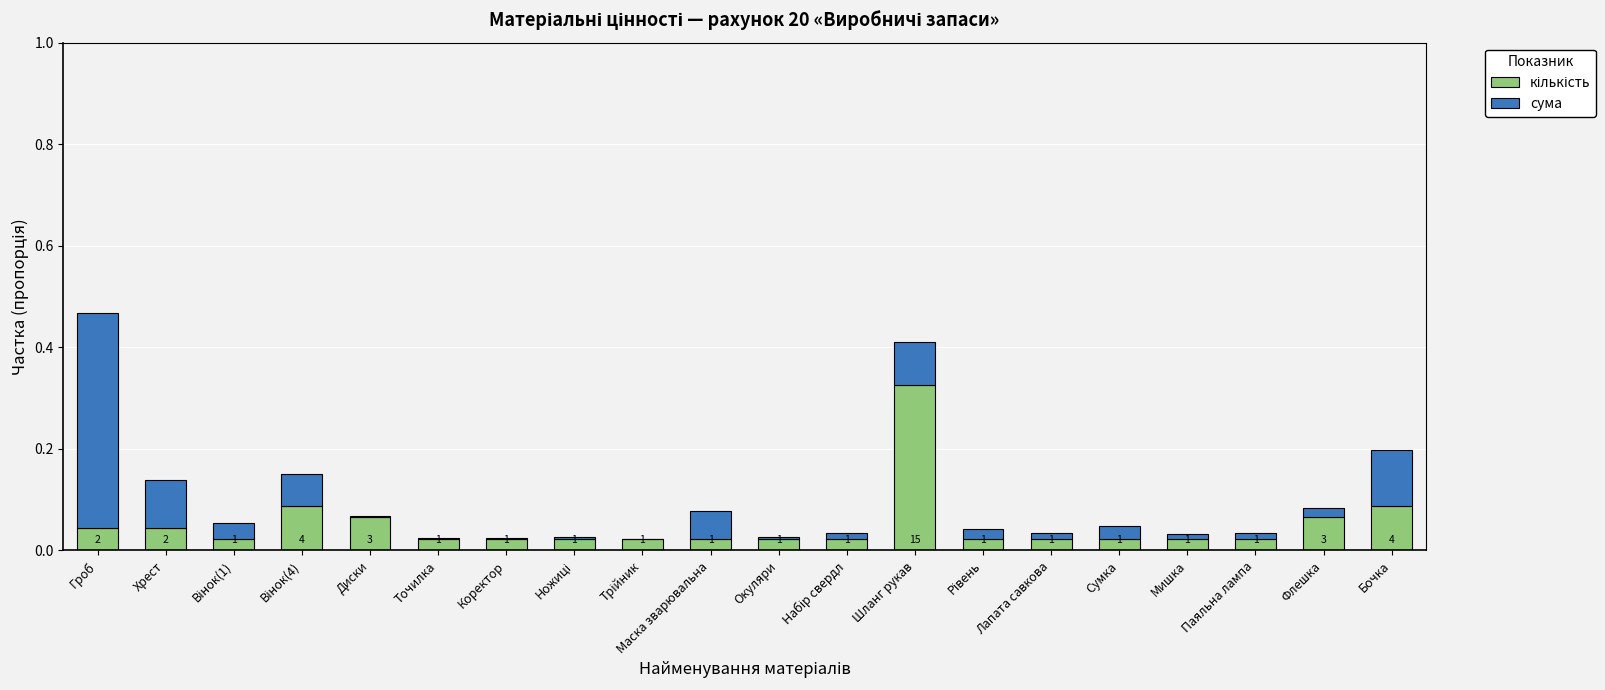

Which series has the largest total across all categories?

сума